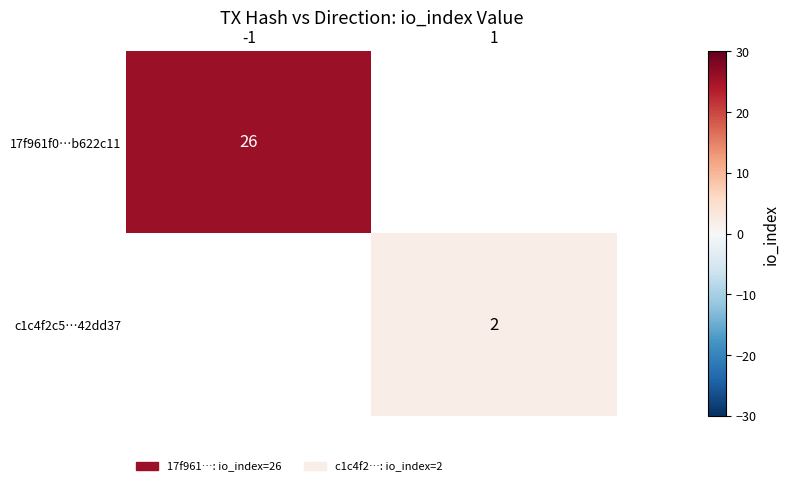

Which category has the highest value across all series?

-1